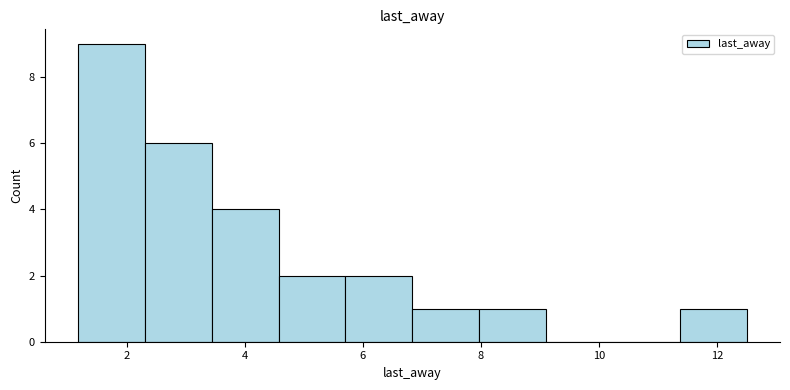

Which range on the x-axis has the tallest bar?

1.2 to 2.4